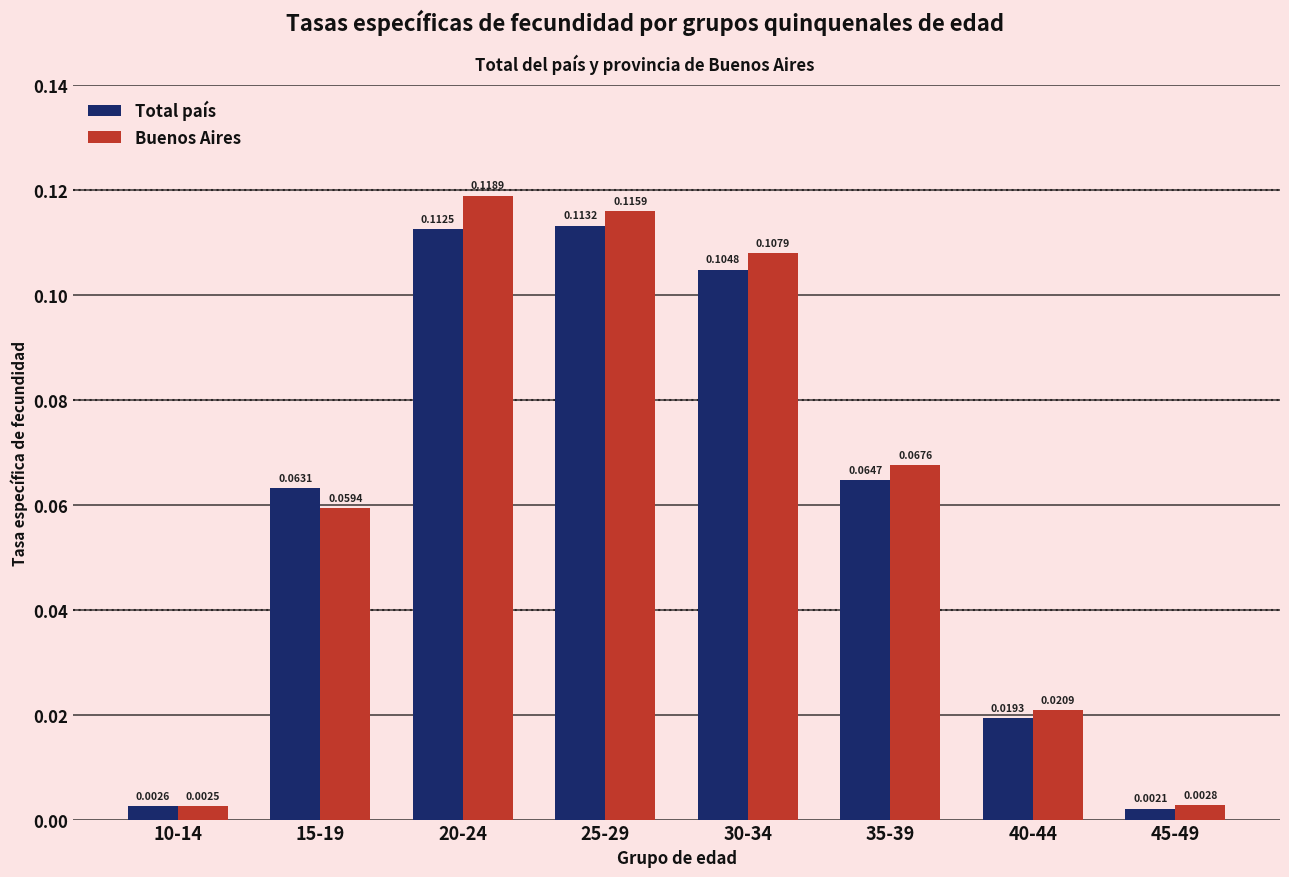

At which category is the sum across all series the highest?

20-24